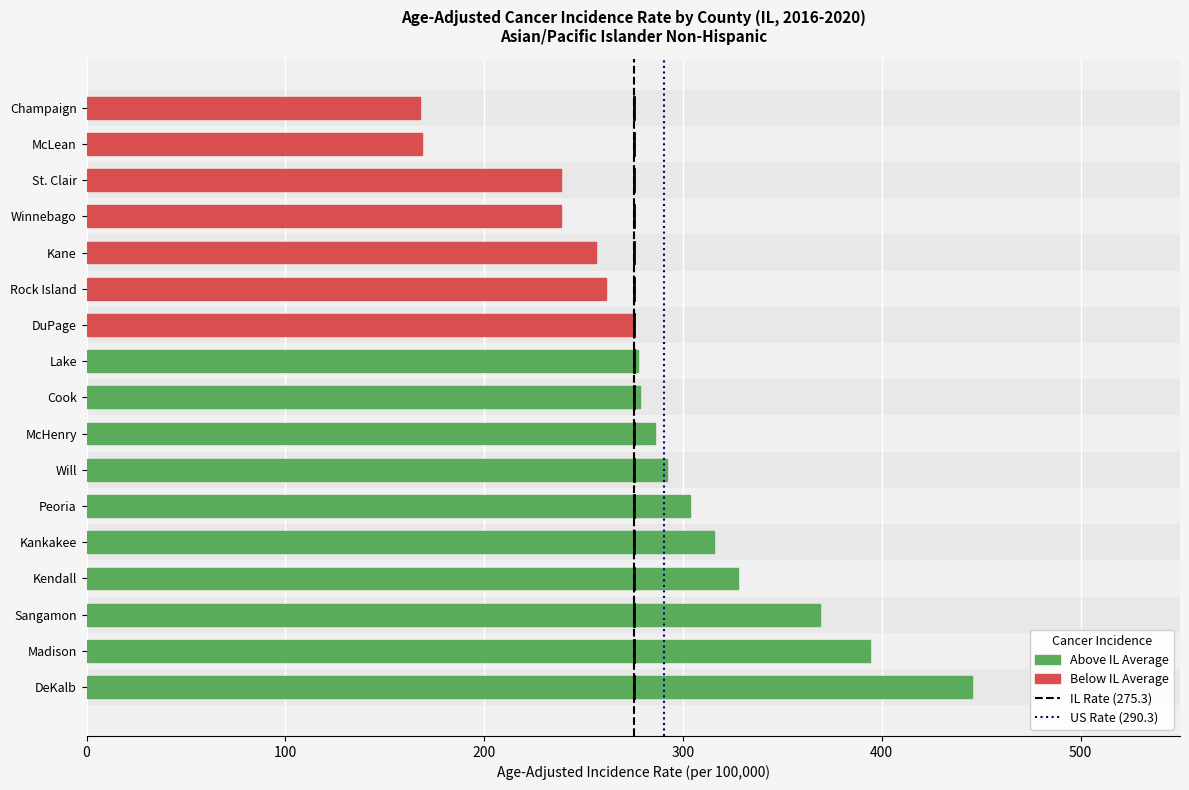

Which has a higher value, Sangamon or DuPage?

Sangamon